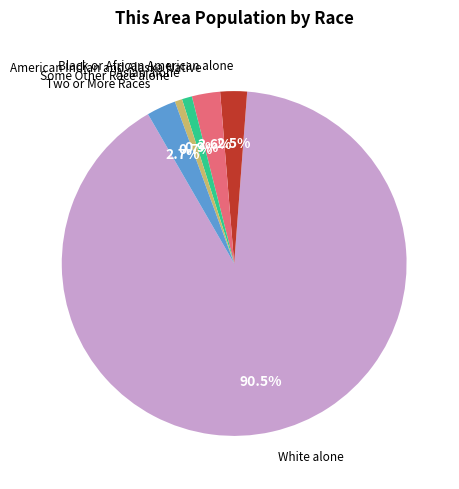

Is there any slice that represents more than half of the pie?

Yes